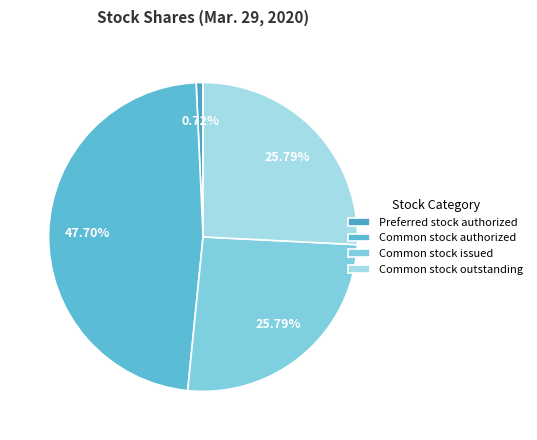

How many segments does this pie chart have?

4